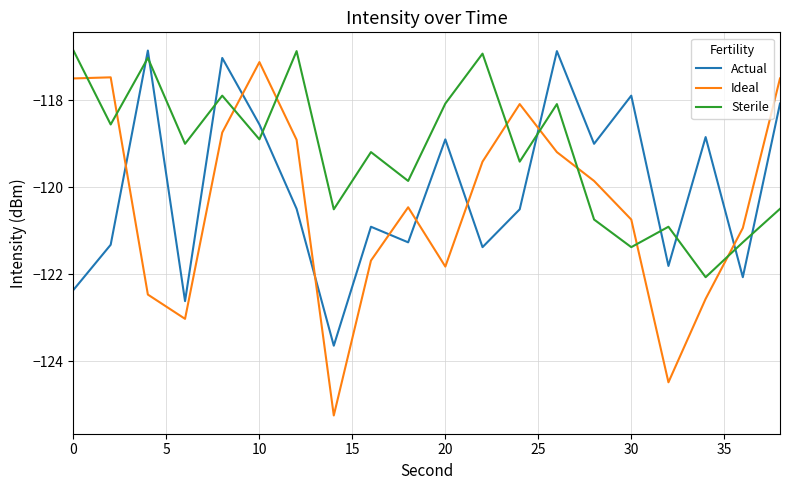

Rank the series by their average value, from lowest to highest.

Ideal, Actual, Sterile